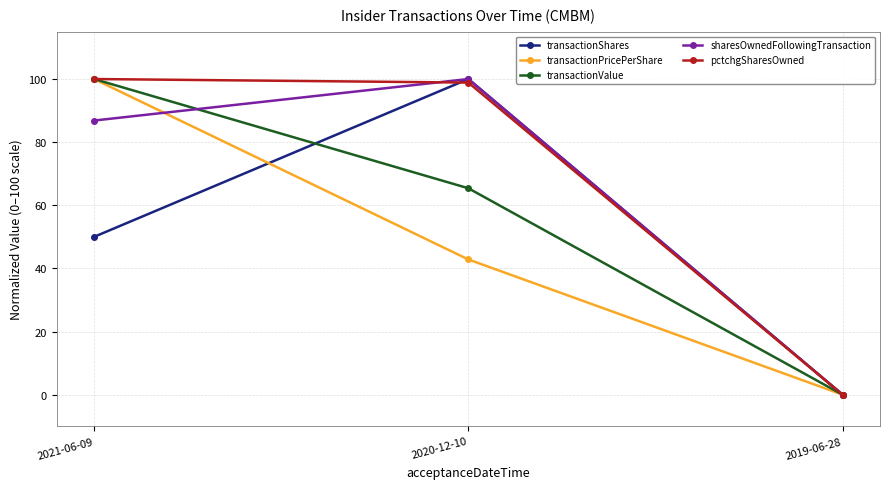

What is the highest value of the transactionShares series?

100.0